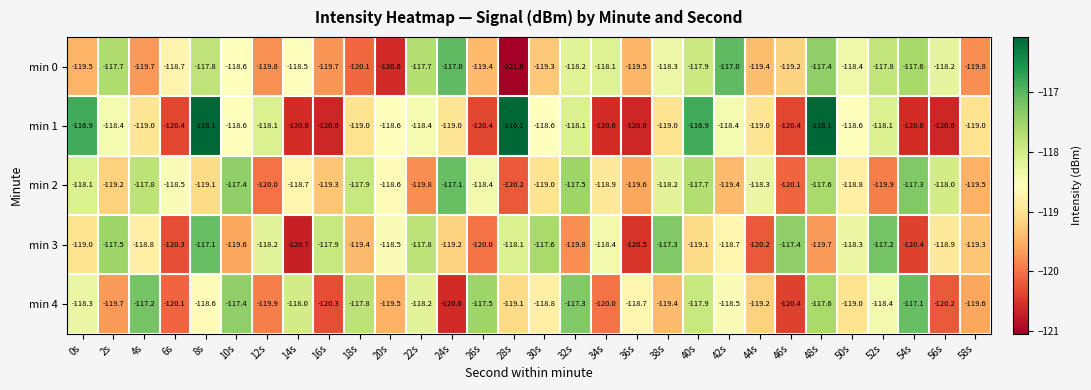

What is the average value of the min 3 series?

-118.8